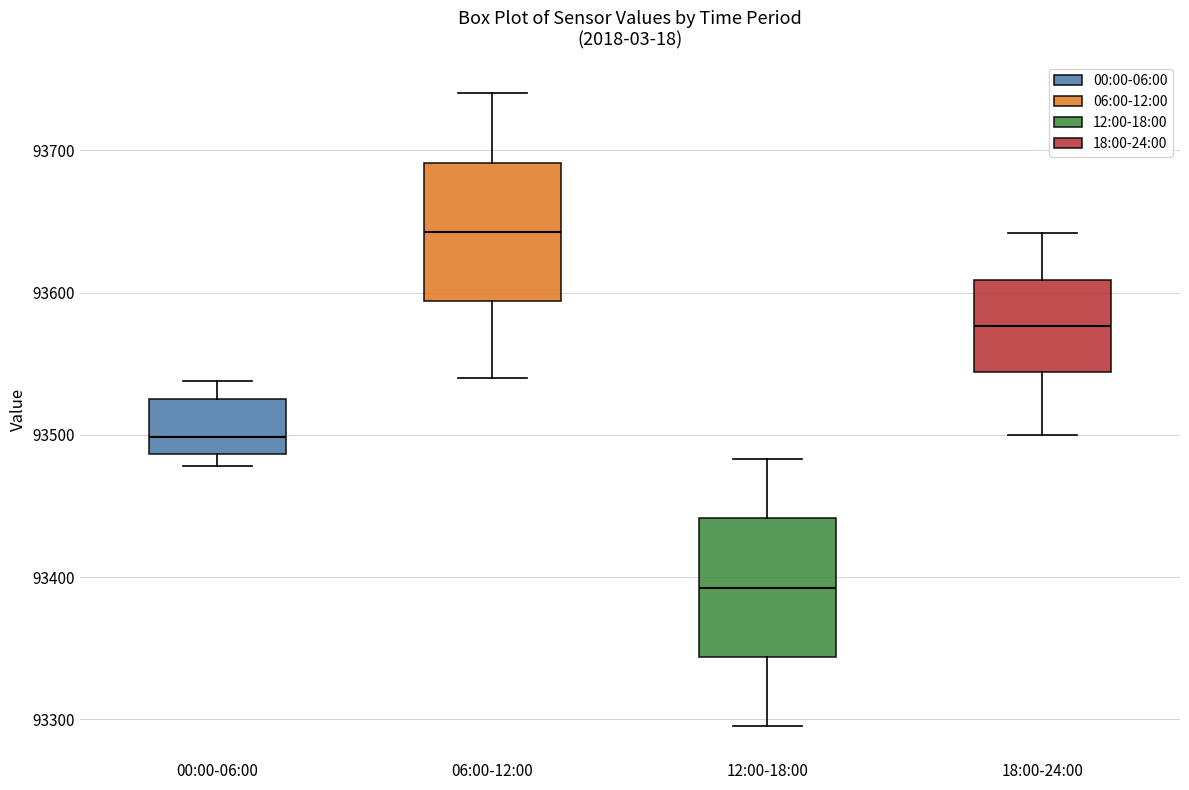

Reading left to right, transcribe this box plot: for each box, give where its median line is, the range the box spans, and where its two whiskers end, as read against the y-axis. The values are not printed on the chart, so give them approximately, as read against the axis.

00:00-06:00: median 93500, box 93490 to 93530, whiskers 93480 to 93540
06:00-12:00: median 93640, box 93590 to 93690, whiskers 93540 to 93740
12:00-18:00: median 93390, box 93340 to 93440, whiskers 93300 to 93480
18:00-24:00: median 93580, box 93540 to 93610, whiskers 93500 to 93640